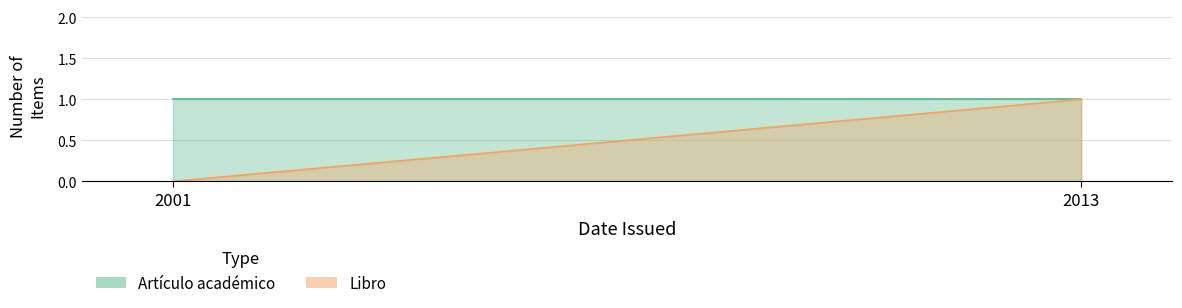

Which has a higher value, 2001 or 2013?

2001